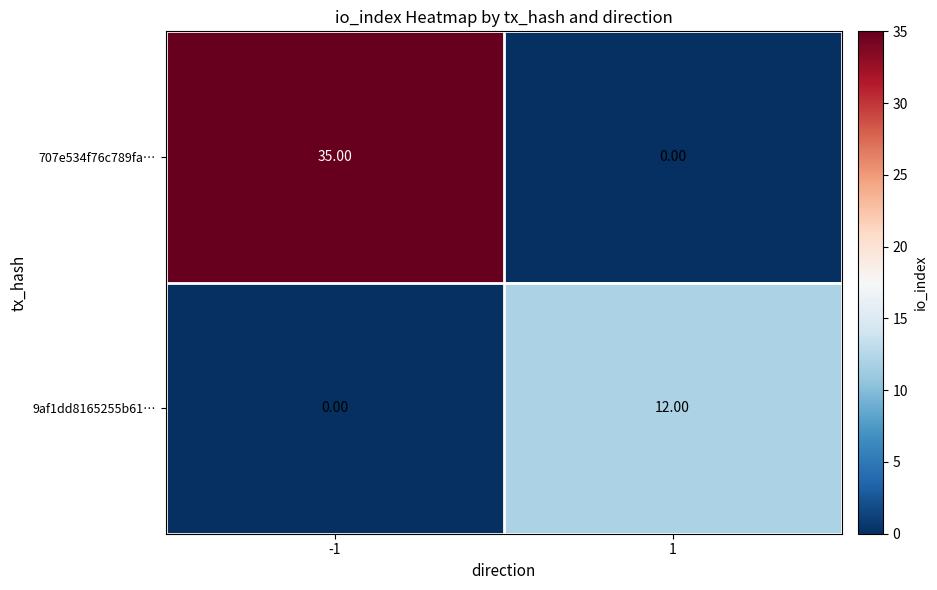

What is the difference between the highest and lowest values at -1?

35